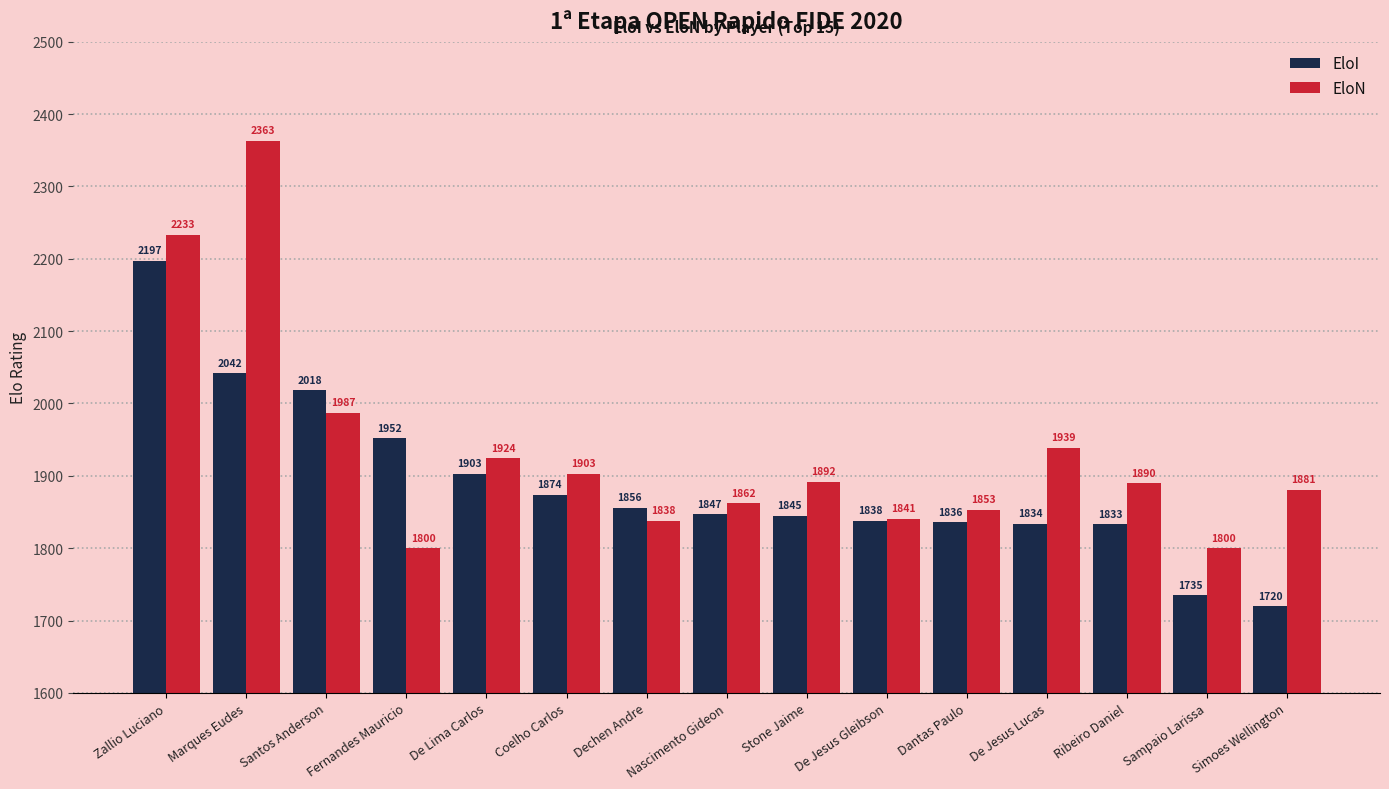

At how many categories does at least one series exceed 2027?

2